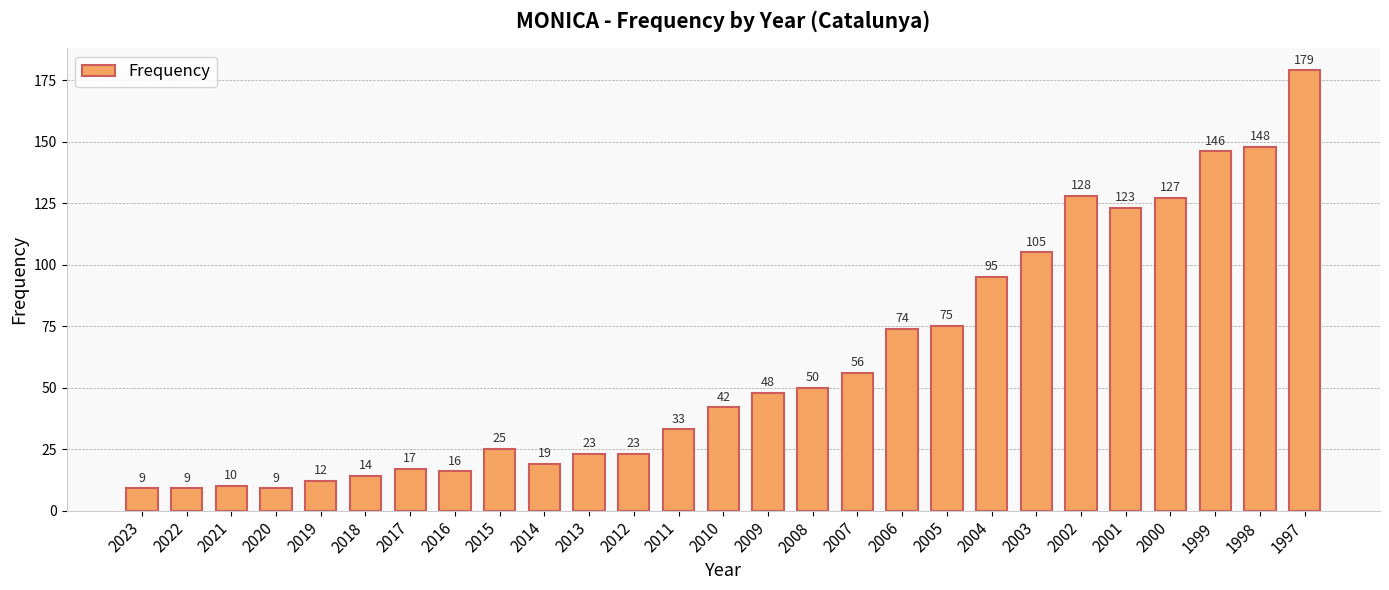

Reading left to right, what are all the values shown in this chart?

9	9	10	9	12	14	17	16	25	19	23	23	33	42	48	50	56	74	75	95	105	128	123	127	146	148	179